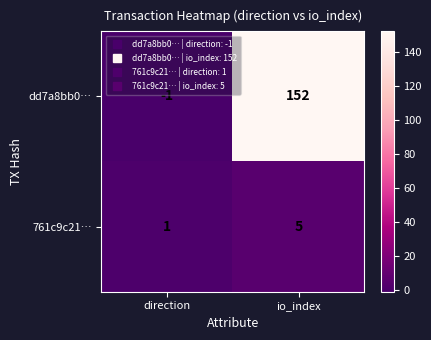

What value does the dd7a8bb0… series have at io_index, to the nearest 50?

150